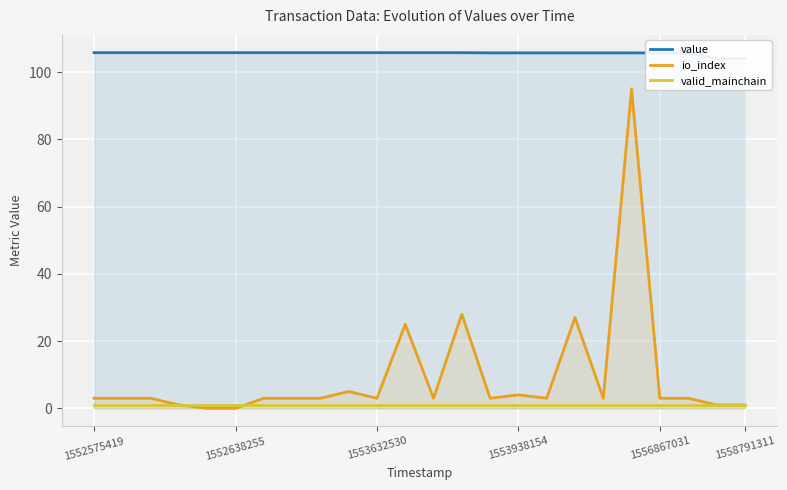

The valid_mainchain series shows 1 at 1558791311. True or false?

True